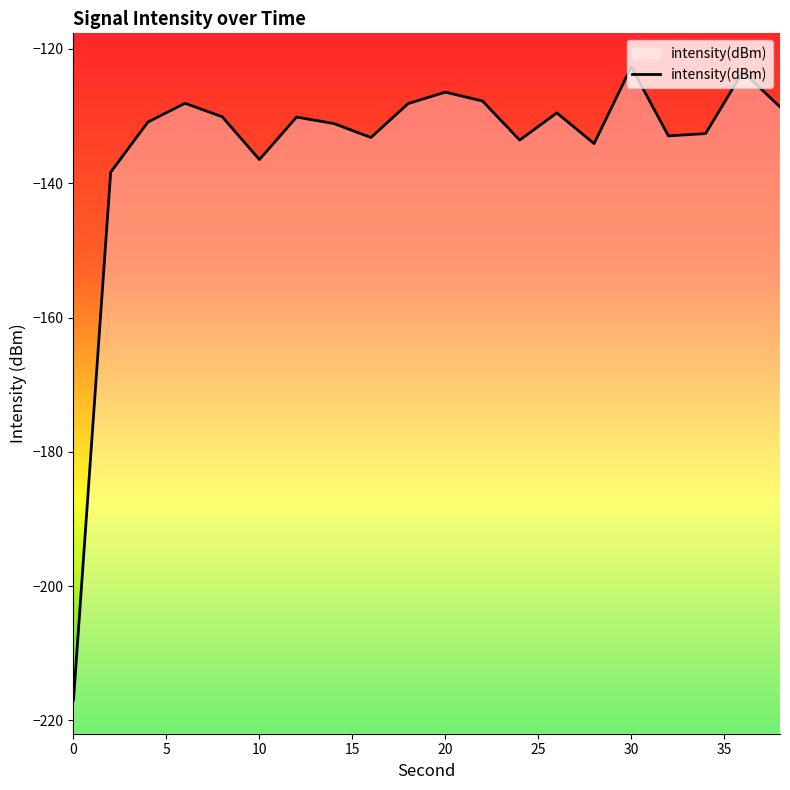

Does the chart have visible grid lines?

No